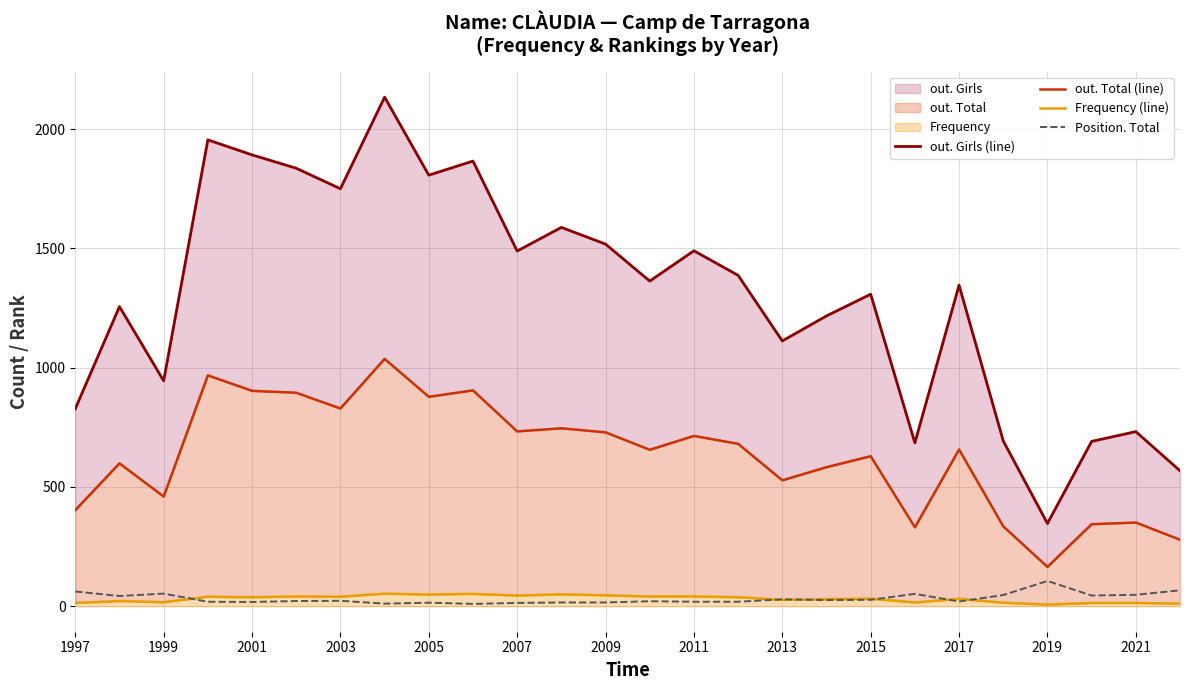

What is the maximum value for Position. Total?

106